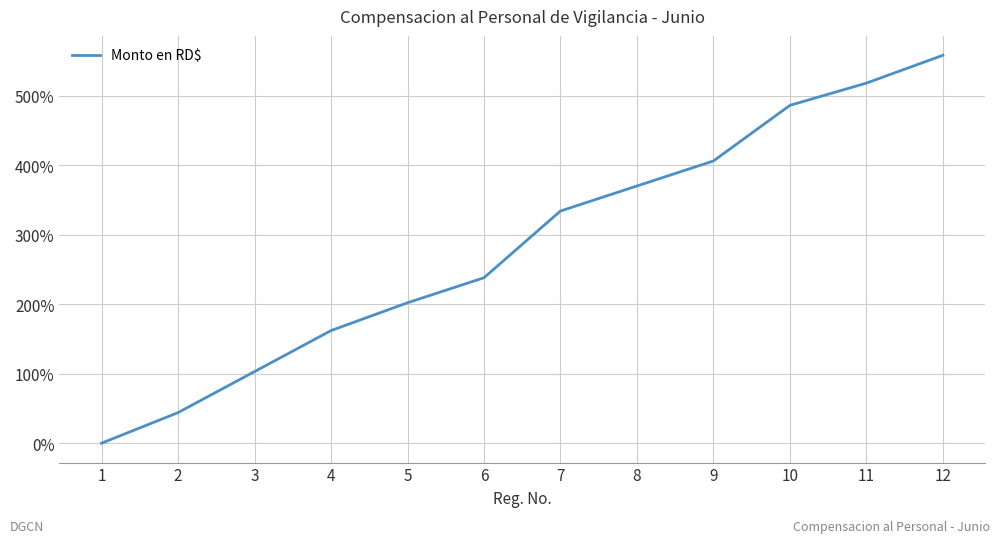

Reading left to right, extract all data points from this chart.

0.0	44.0	103.0	162.0	202.0	238.0	334.0	370.0	406.0	486.0	518.0	558.0